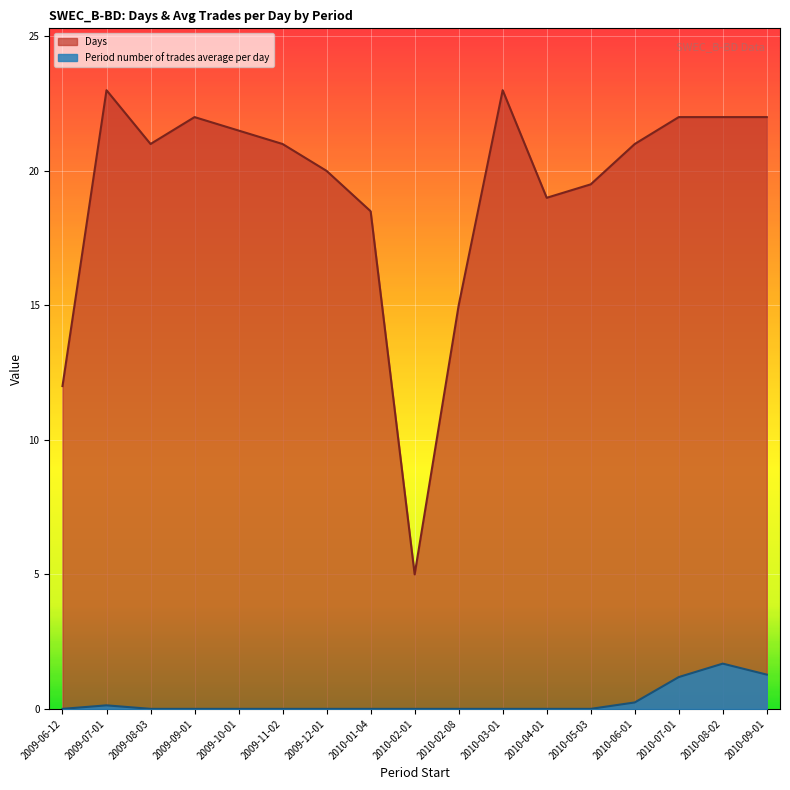

True or false: Days and Period number of trades average per day intersect in this chart.

False